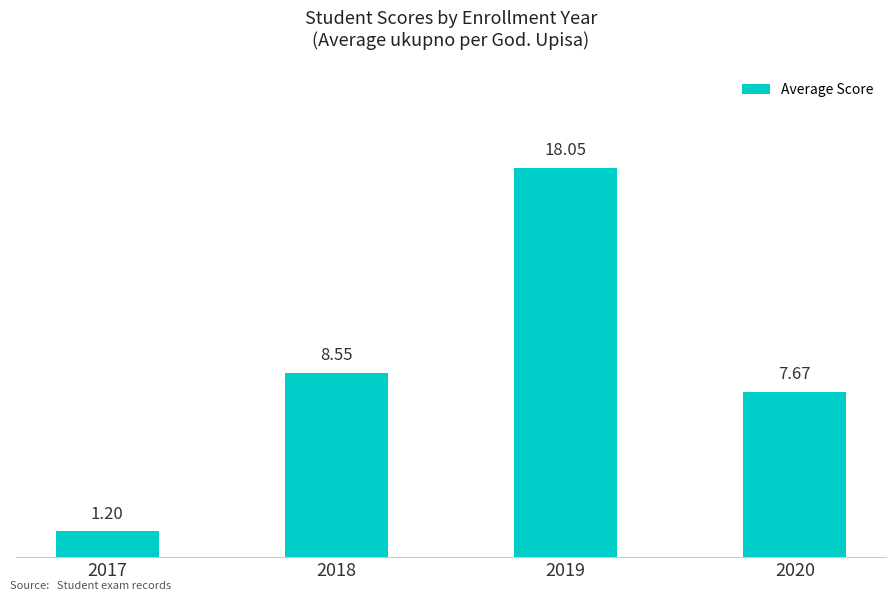

How many bars are there in total?

4